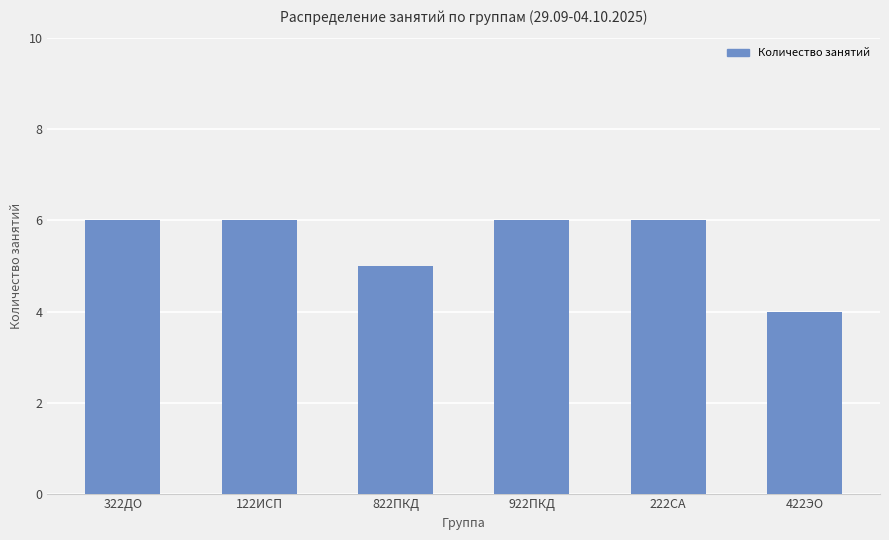

True or false: the data shows 6 at 322ДО.

True